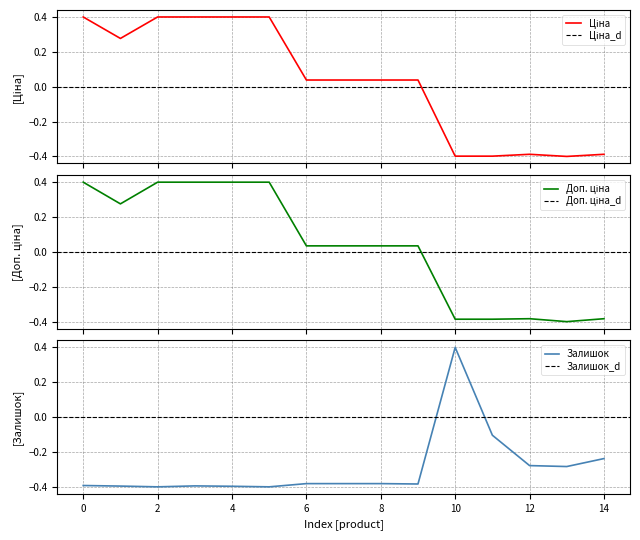

At which label does Залишок first exceed 0?

10